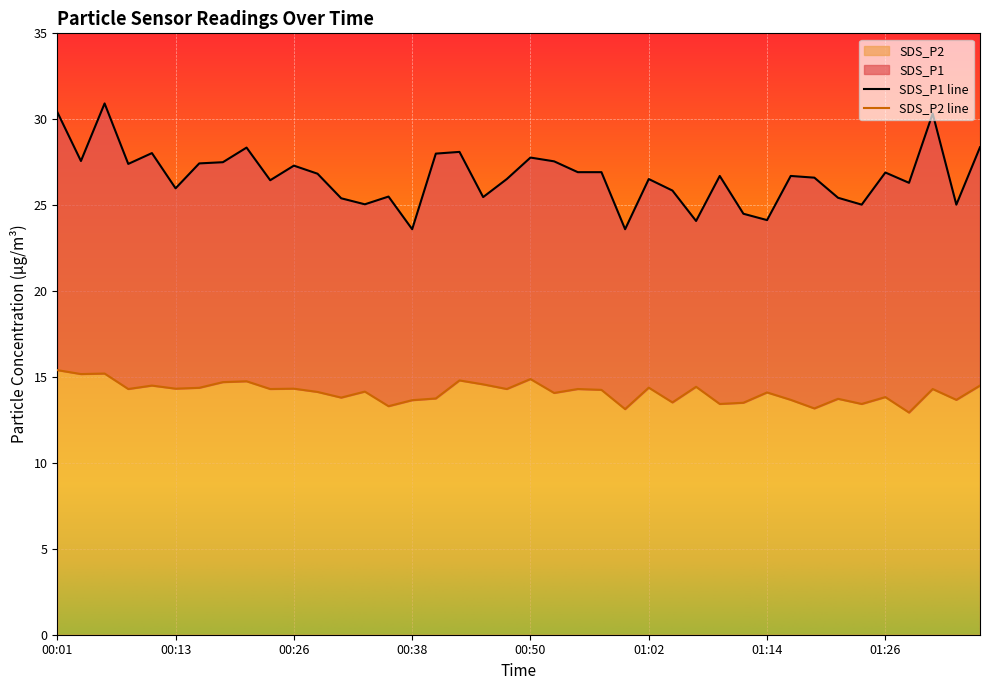

Which label corresponds to the largest value in the chart?

00:06